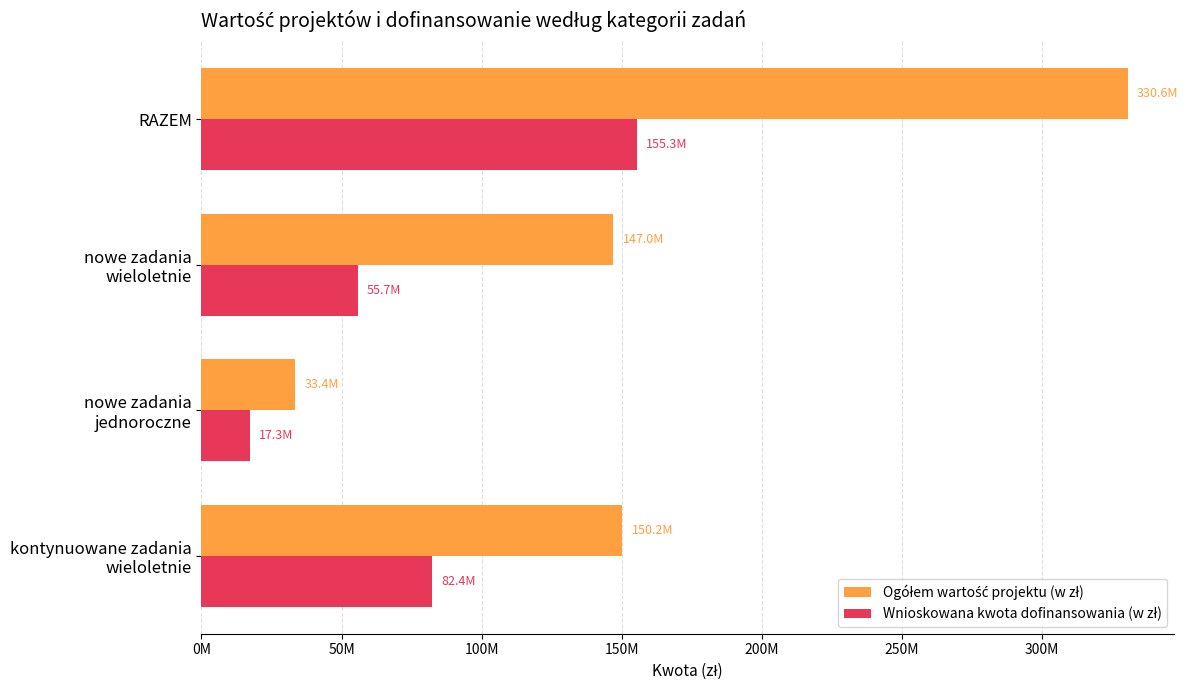

List the series in order of their overall mean, highest first.

Ogółem wartość projektu (w zł), Wnioskowana kwota dofinansowania (w zł)